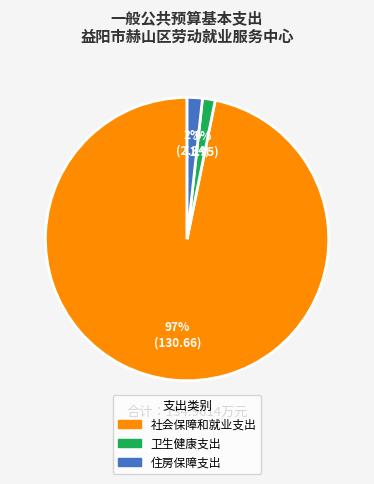

How many slices are in this pie chart?

3